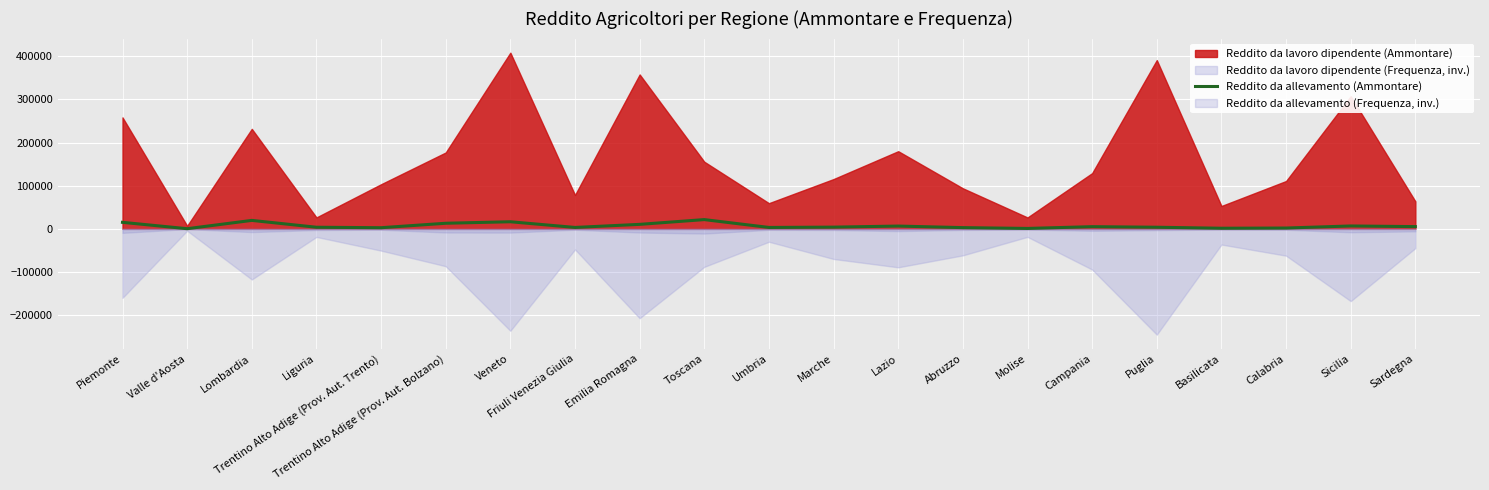

What is the label of the 5th point from the right?

Puglia